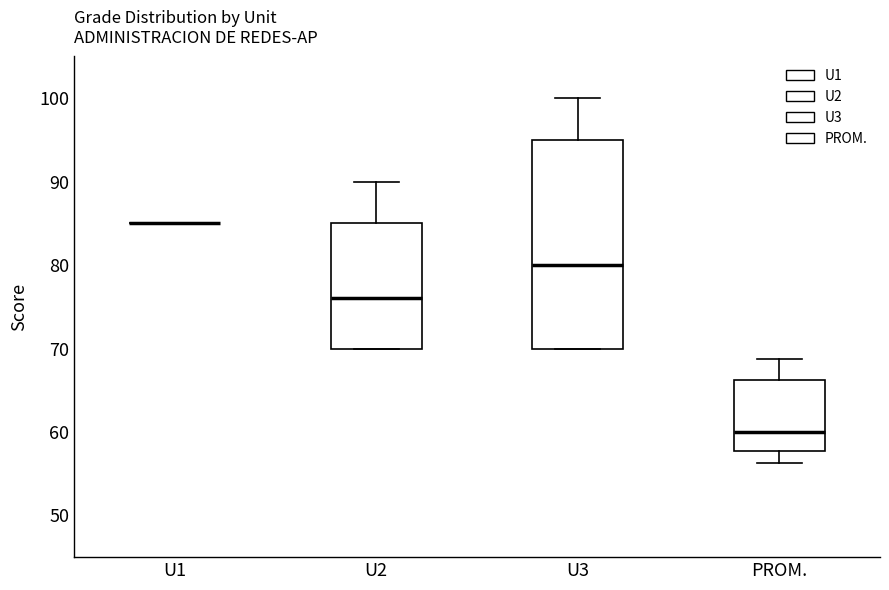

Where is the upper edge of the box for U3 on the y-axis? The values are not printed on the chart, so give them approximately, as read against the axis.

95